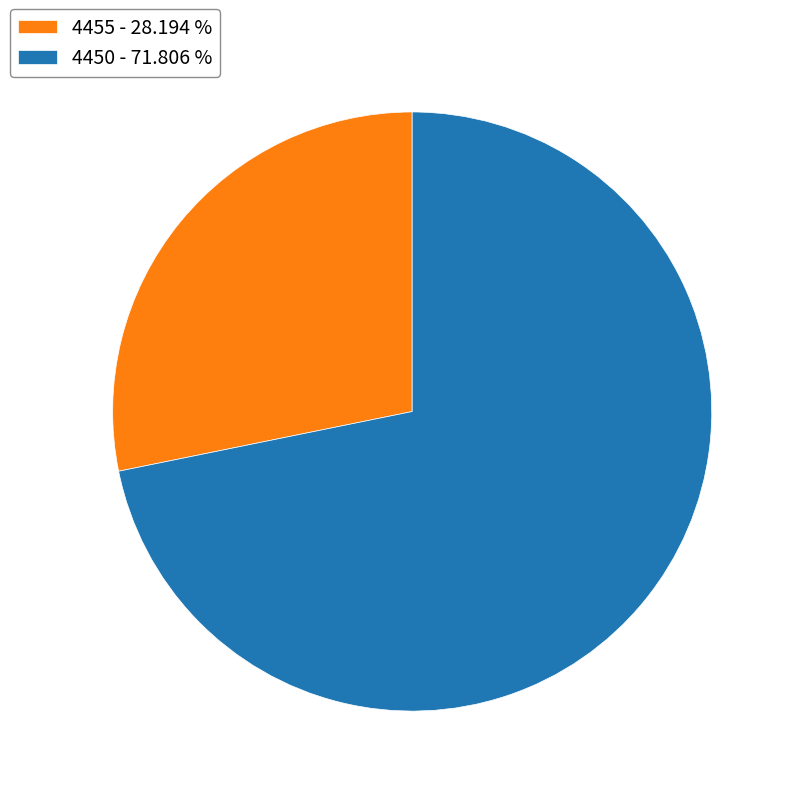

Is it true that 4450 is 72% of the pie?

True